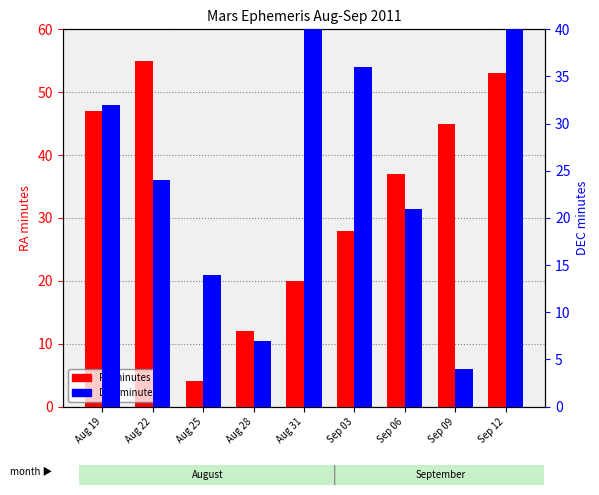

Is it true that RA minutes equals 57 at Sep 06?

False